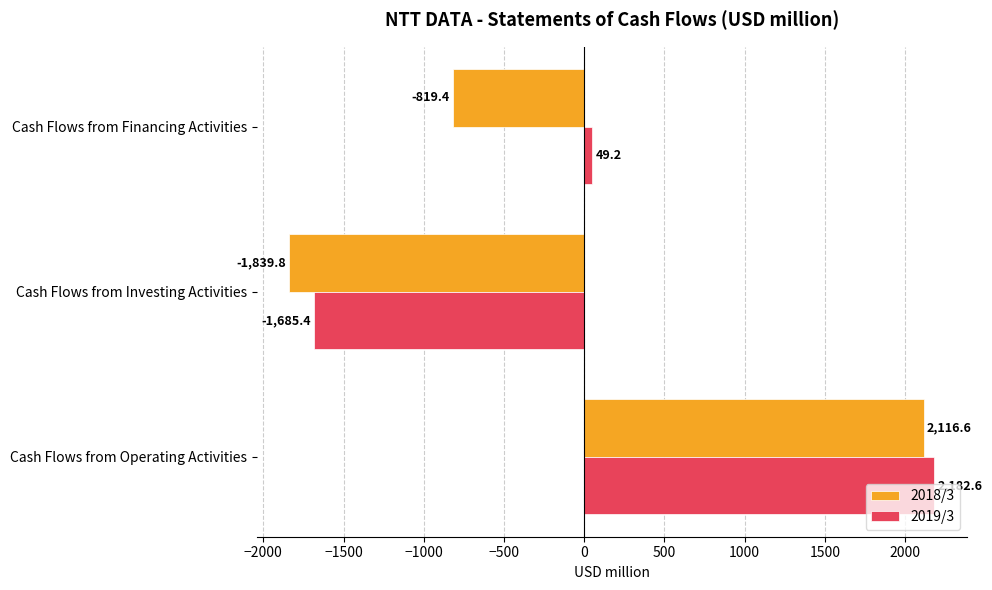

List the series in order of their peak value, highest first.

2019/3, 2018/3